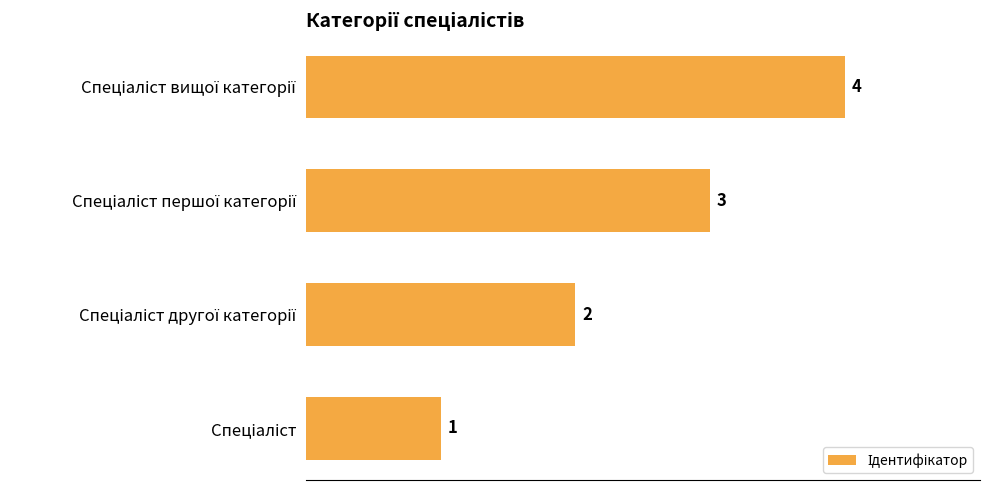

What is the maximum value shown in the chart?

4